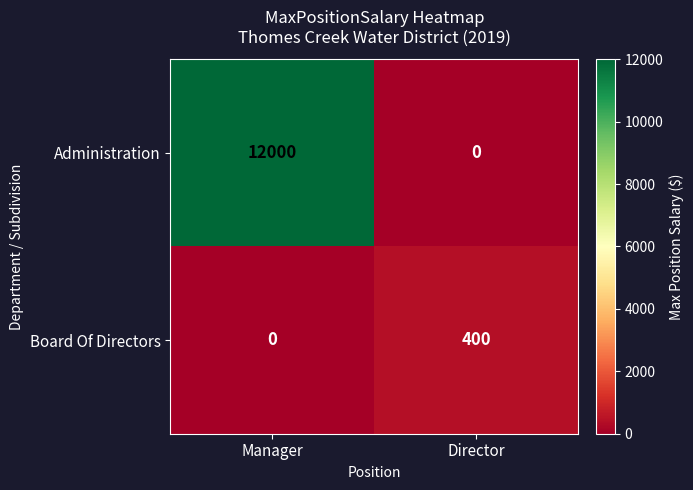

Reading left to right, what are all the values shown in this chart?

Administration: Manager=12000	Director=0
Board Of Directors: Manager=0	Director=400